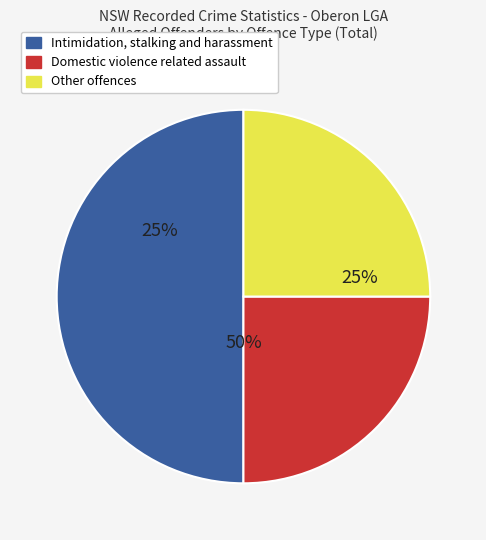

To the nearest percent, what is the difference between the largest and smallest slice percentages?

25%